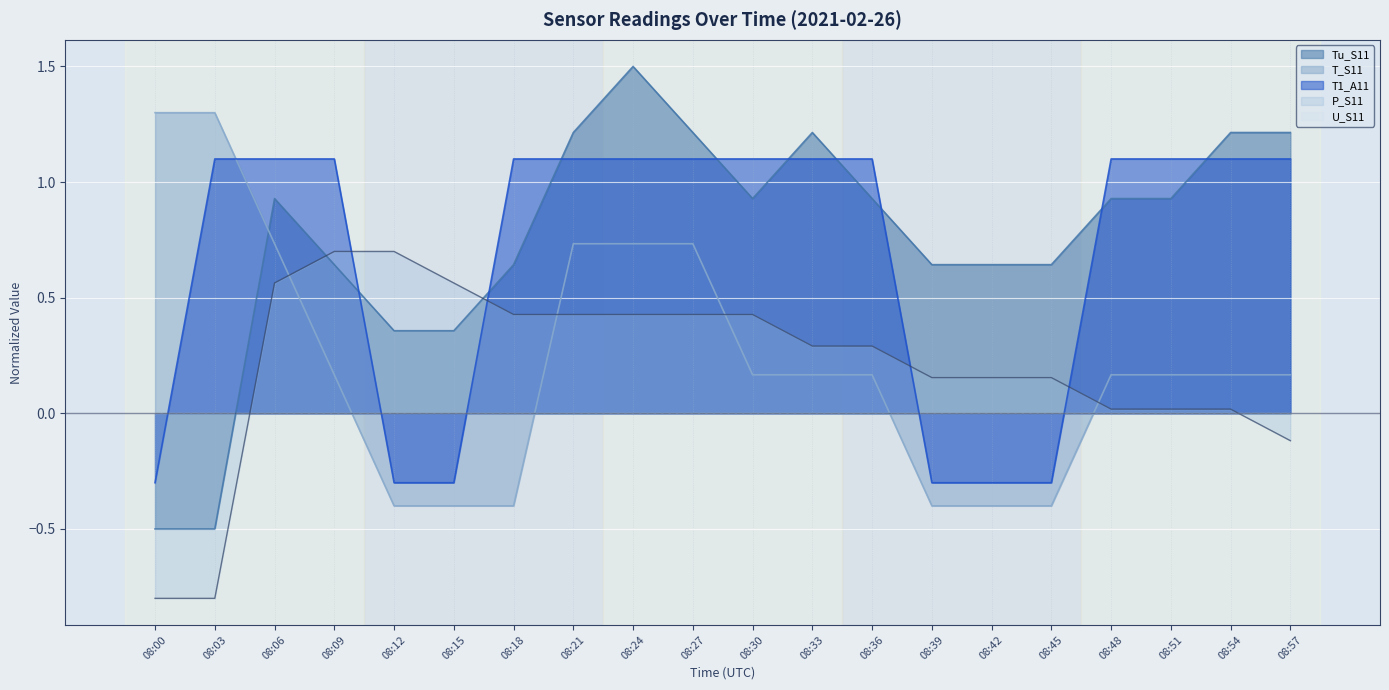

Where do Tu_S11 and T1_A11 first cross each other?

08:09 and 08:12